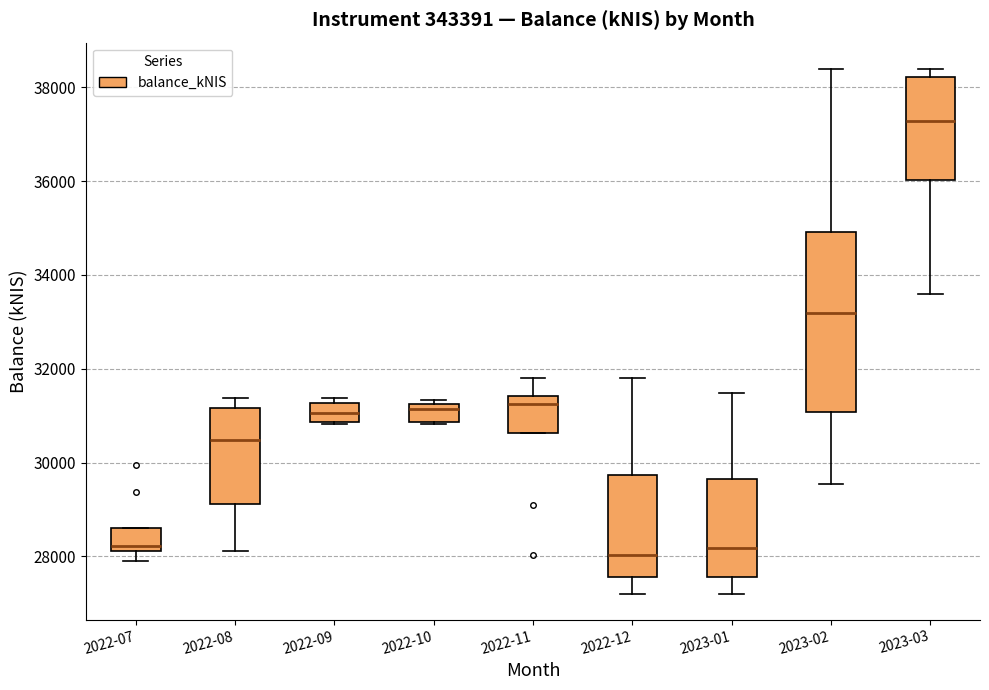

Where is the upper edge of the box for 2023-01 on the y-axis? The values are not printed on the chart, so give them approximately, as read against the axis.

29600